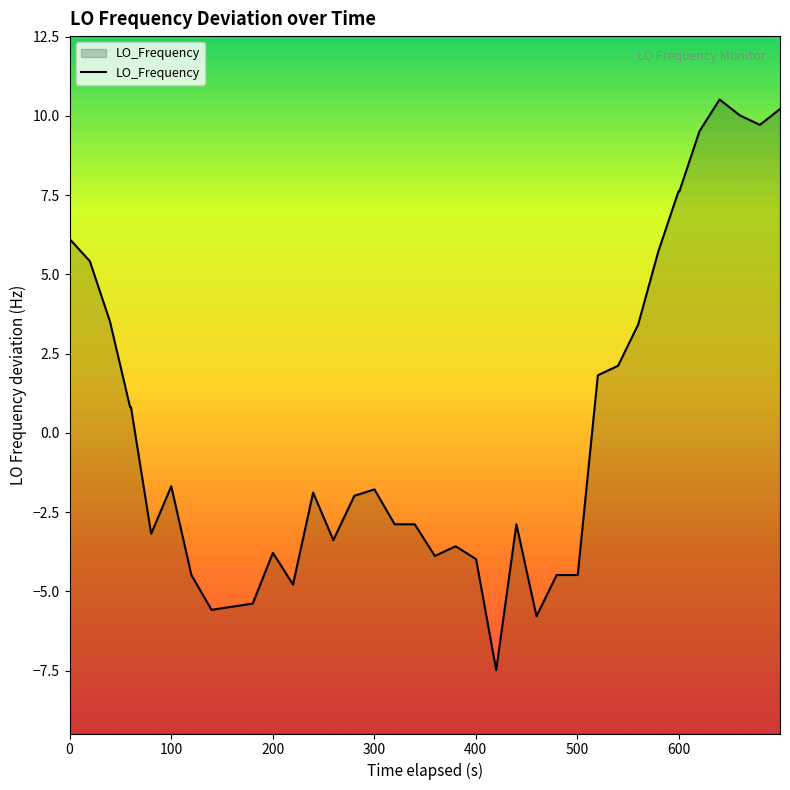

How many data points are less than -1?

24